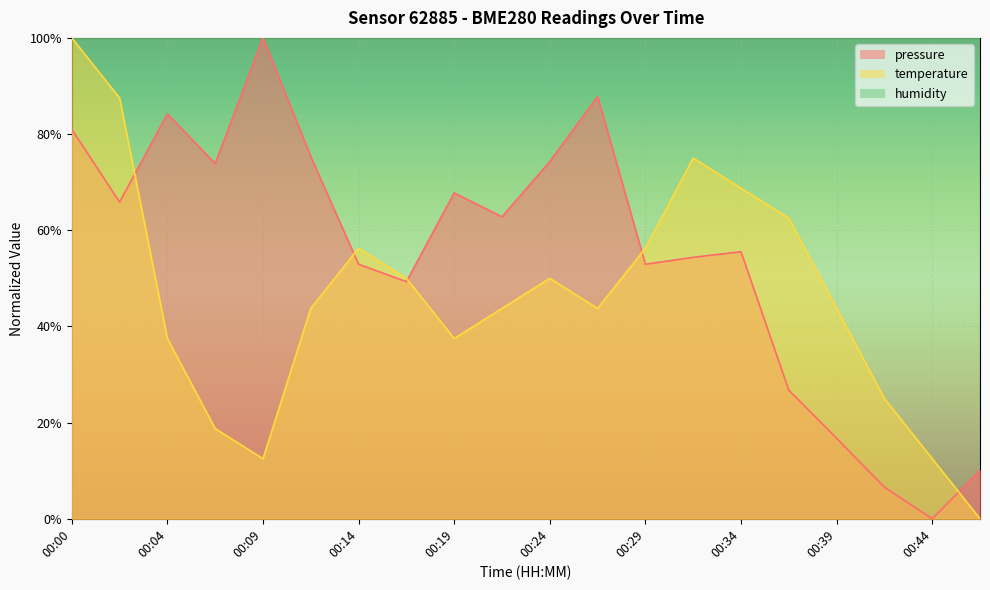

What is the maximum value shown in the chart?

1.0